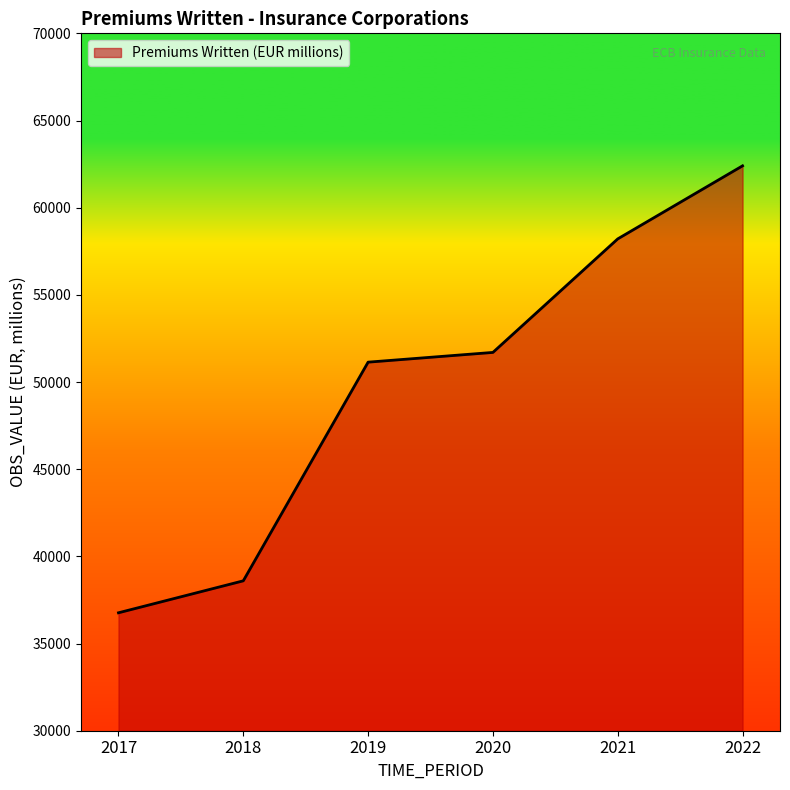

What is the ratio of the value at 2020 to the value at 2019?

1.0